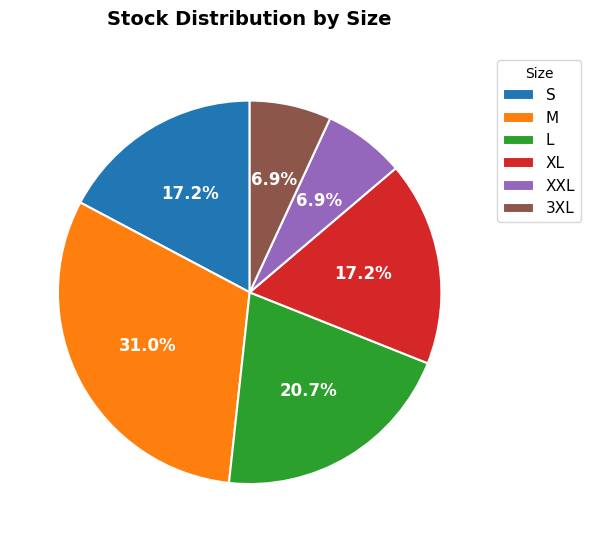

What is the largest slice in the pie chart?

M